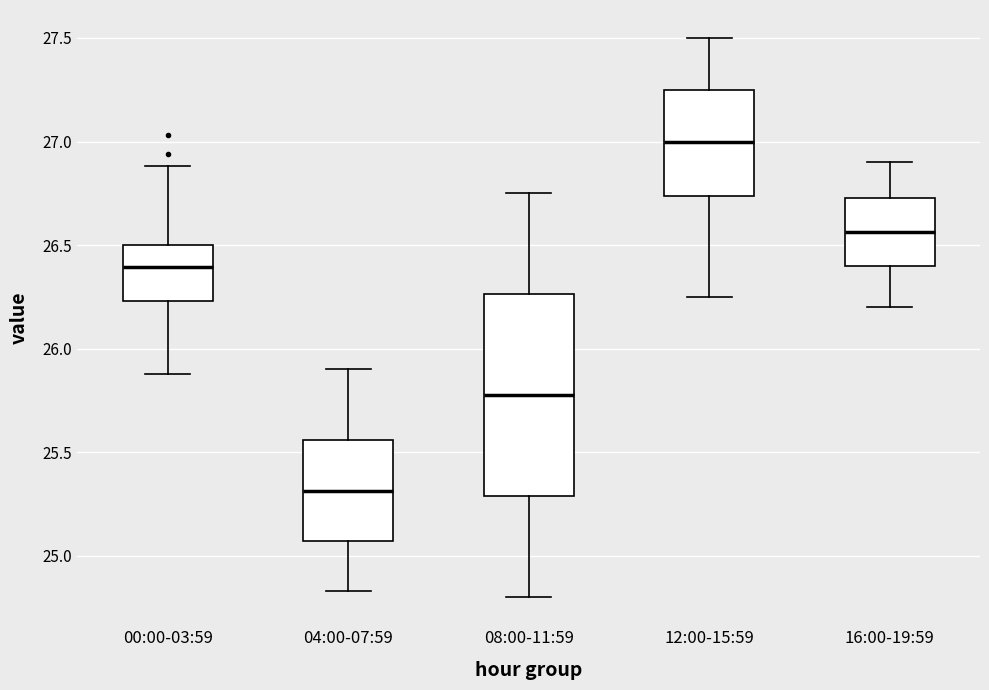

Reading left to right, read every box against the y-axis: the position of its median line, the range the box covers, and the ends of its whiskers. The values are not printed on the chart, so give them approximately, as read against the axis.

00:00-03:59: median 26.40, box 26.25 to 26.50, whiskers 25.90 to 26.90
04:00-07:59: median 25.30, box 25.05 to 25.55, whiskers 24.85 to 25.90
08:00-11:59: median 25.80, box 25.30 to 26.25, whiskers 24.80 to 26.75
12:00-15:59: median 27.00, box 26.75 to 27.25, whiskers 26.25 to 27.50
16:00-19:59: median 26.55, box 26.40 to 26.75, whiskers 26.20 to 26.90